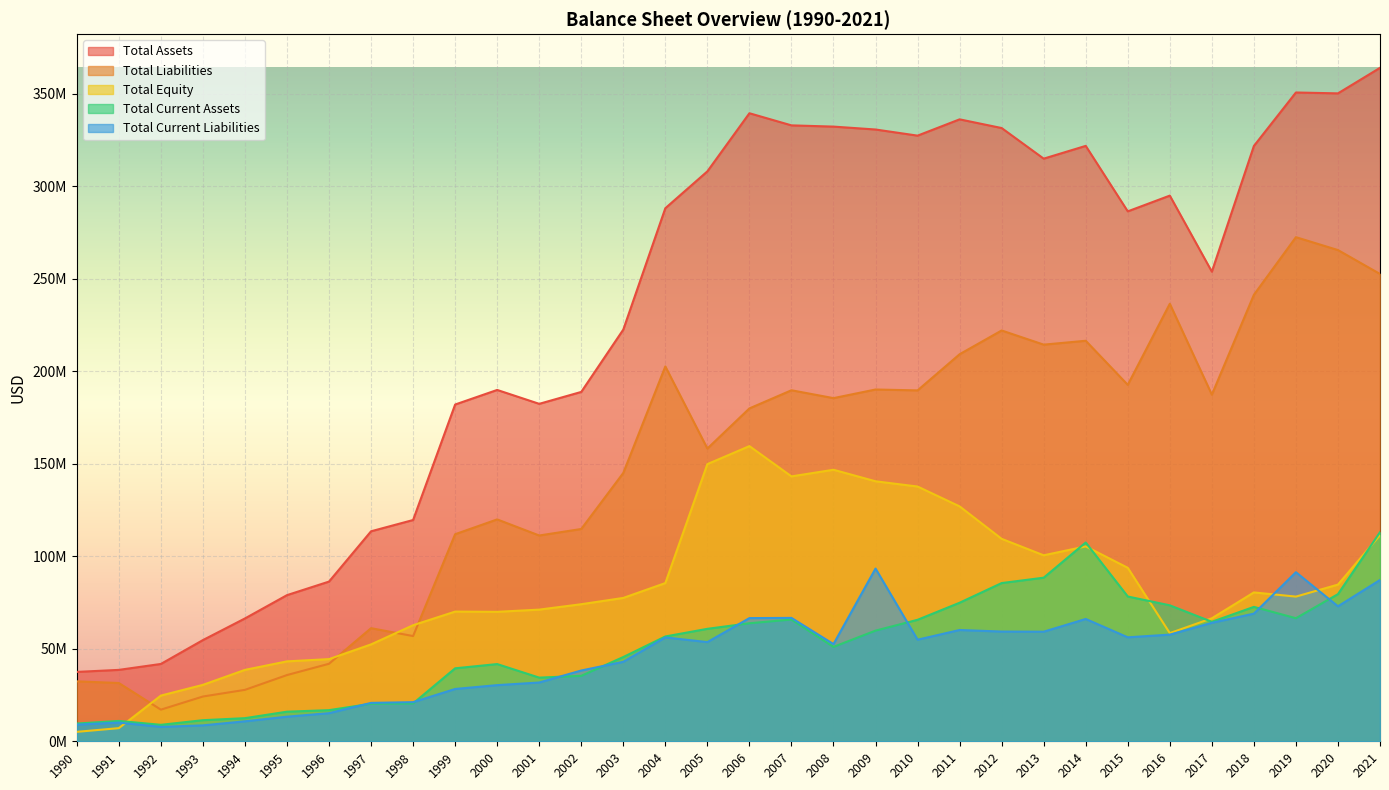

Which series has the largest range (max minus min)?

Total Assets